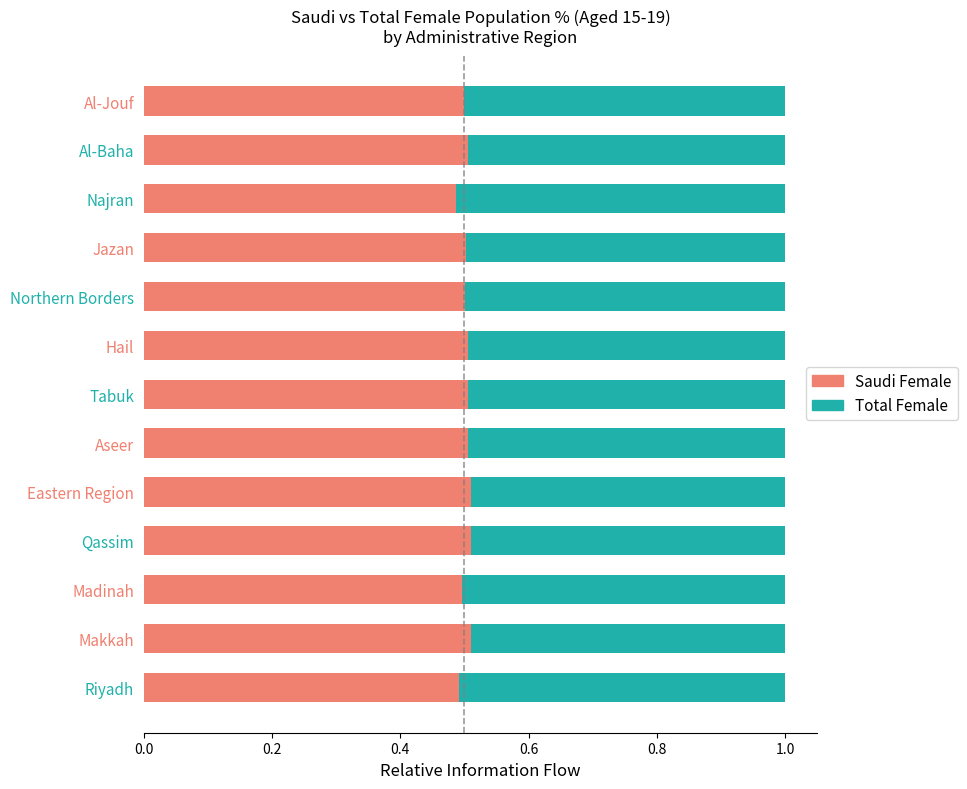

What is the total value across all series at Makkah?

1.0